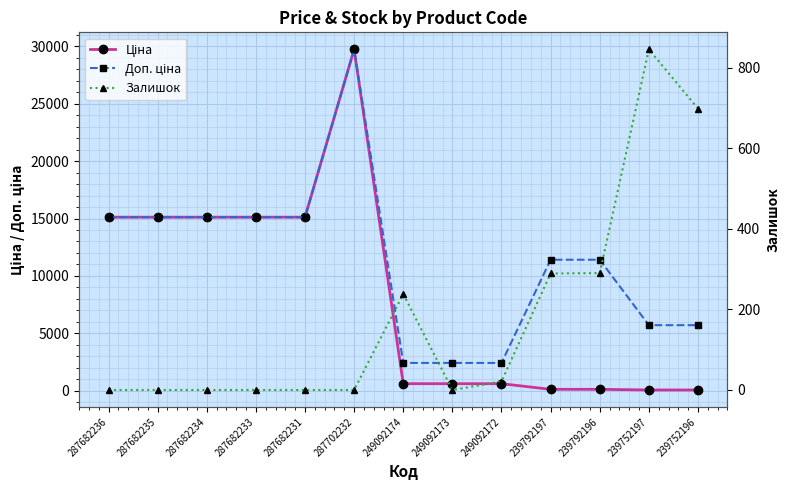

Where is Доп. ціна nearest to the value 16081?

287682236